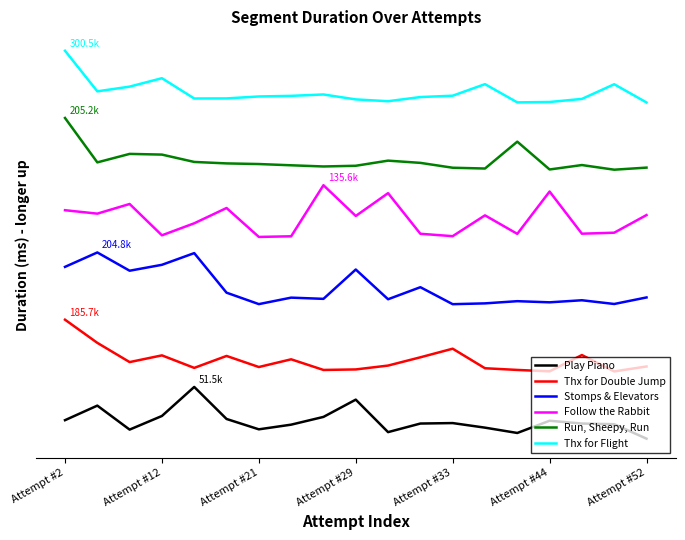

Does the chart display data point markers on the line(s)?

No